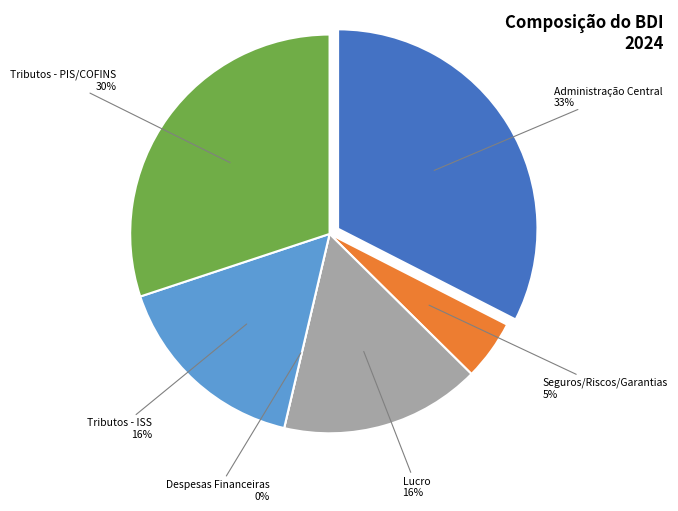

The Seguros/Riscos/Garantias slice represents 19% of the pie. True or false?

False